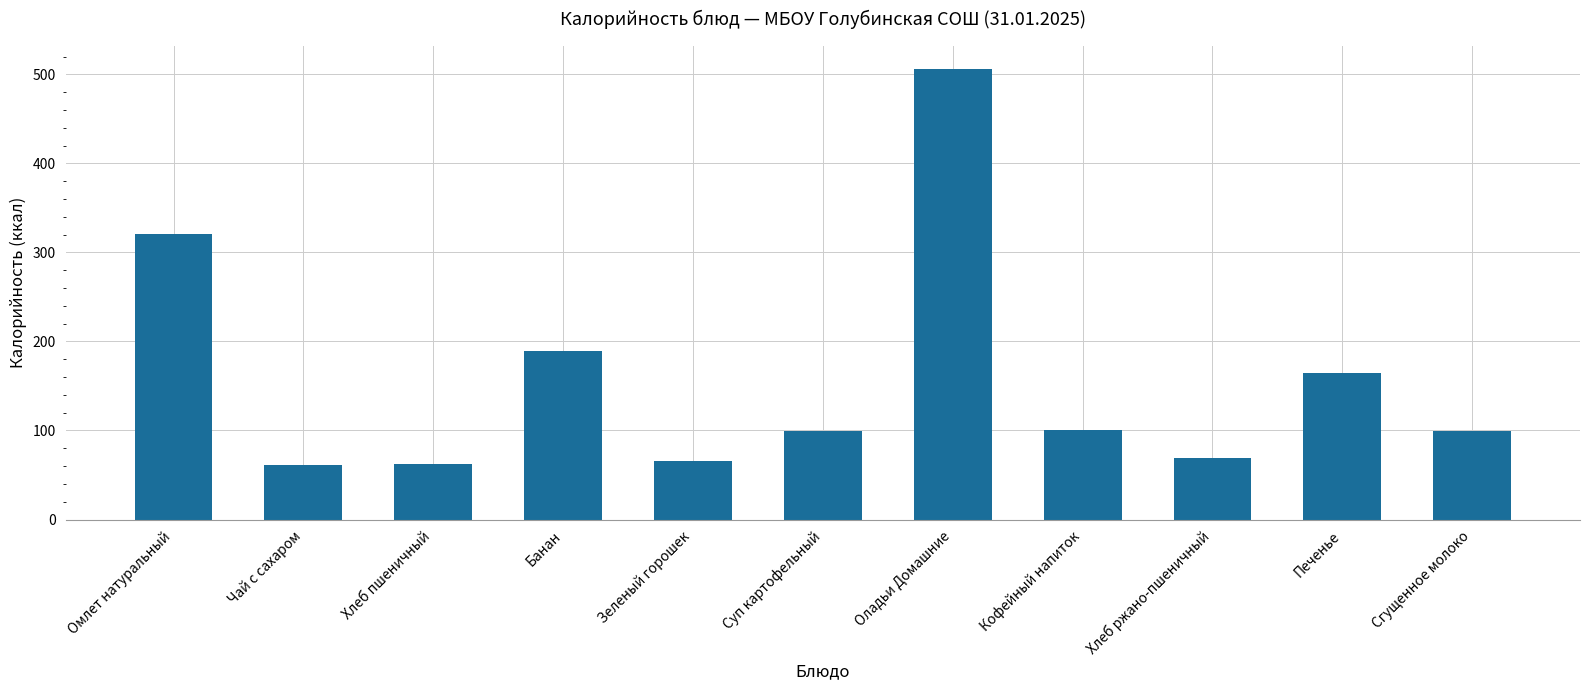

What is the difference between the maximum and minimum values?

445.2